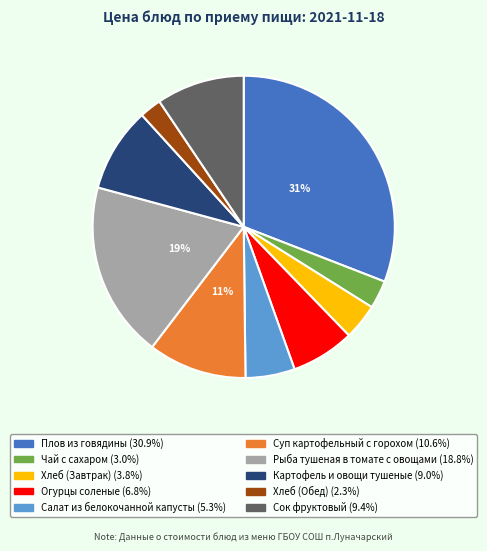

Is the sum of Салат из белокочанной капусты and Плов из говядины greater than half?

No